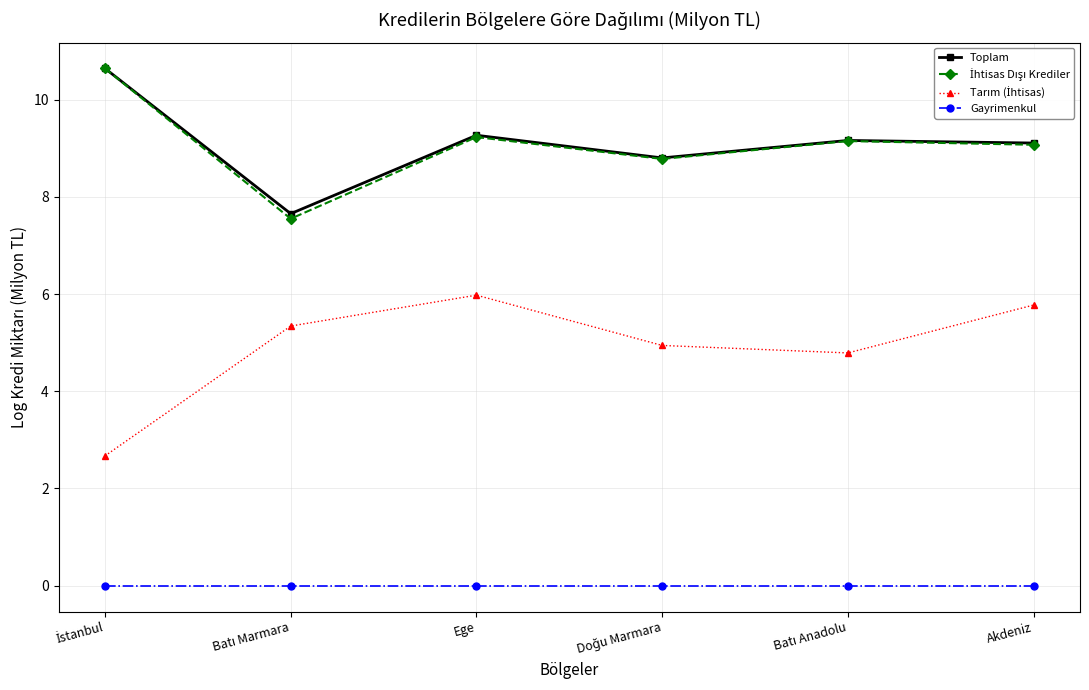

What is the label of the 3rd point from the left?

Ege